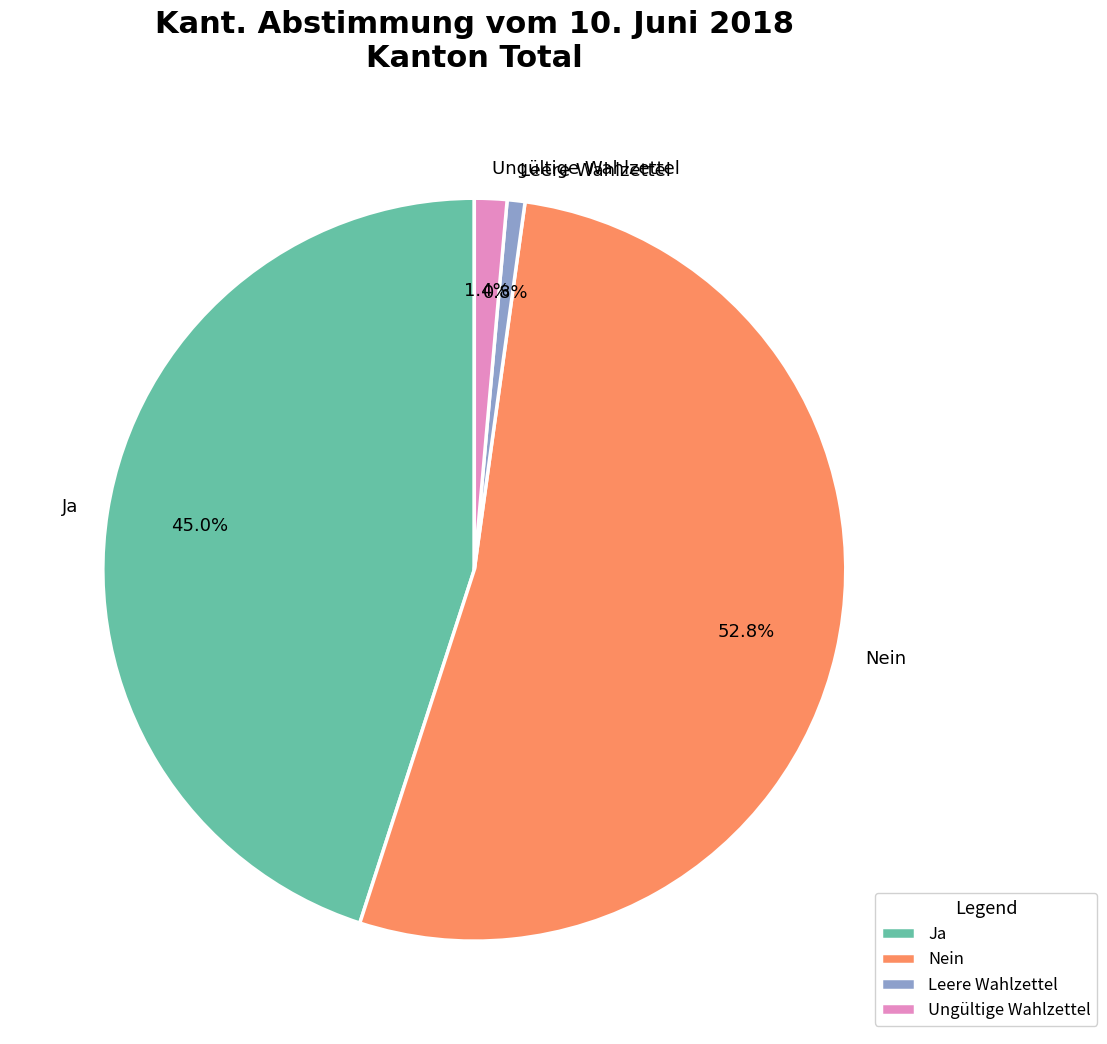

Which slice represents more than half of the pie?

Nein